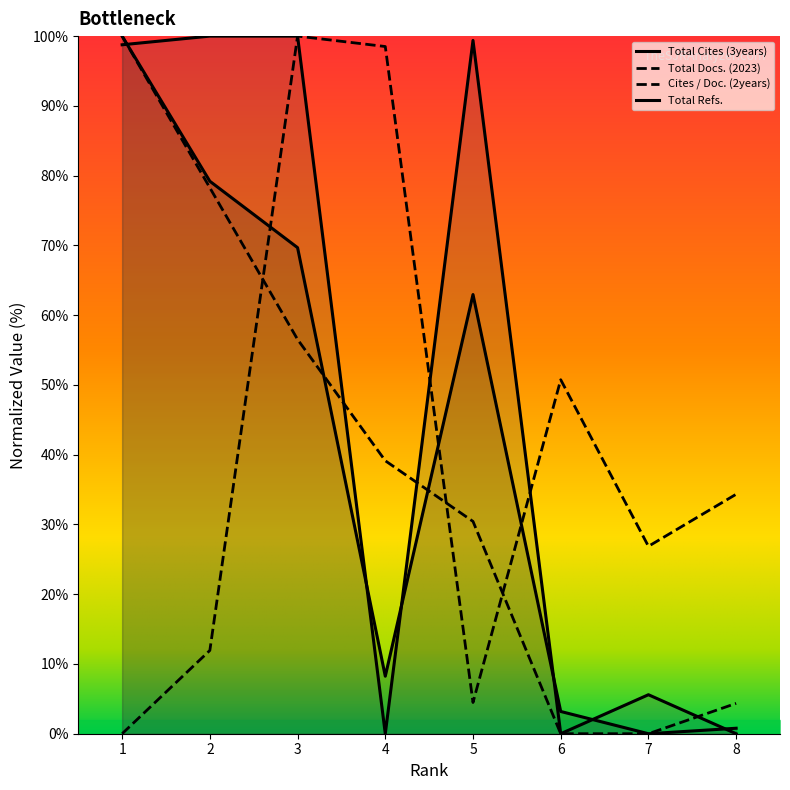

True or false: Total Refs. has a value of 840.0 at 8.

False